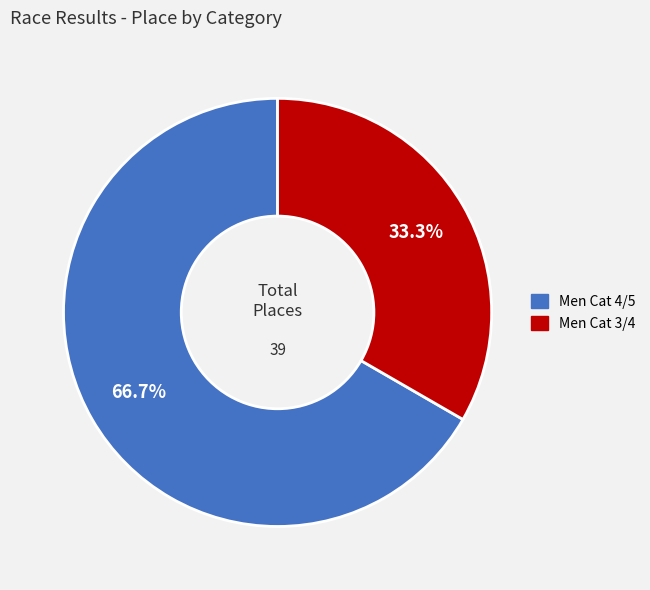

What is the smallest slice in the pie chart?

Men Cat 3/4